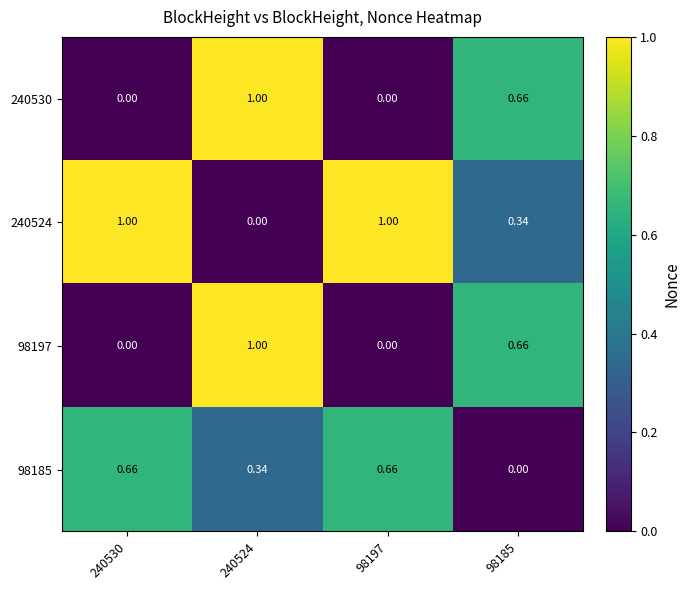

Count the number of data series in this chart.

4